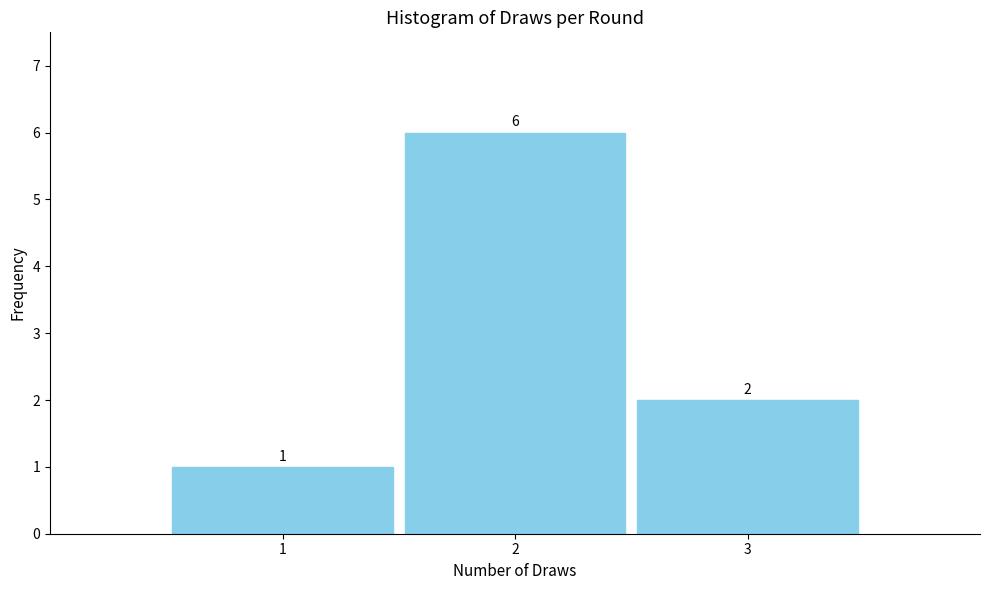

What is the height of the bar covering 1.5 to 2.5 on the x-axis?

6